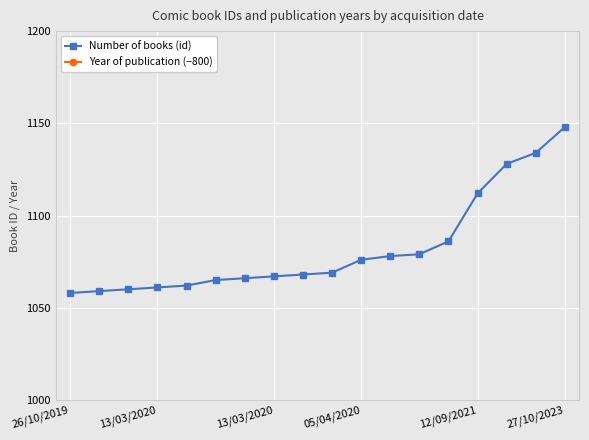

Where is Year of publication (−800) nearest to the value 1219?

26/10/2019